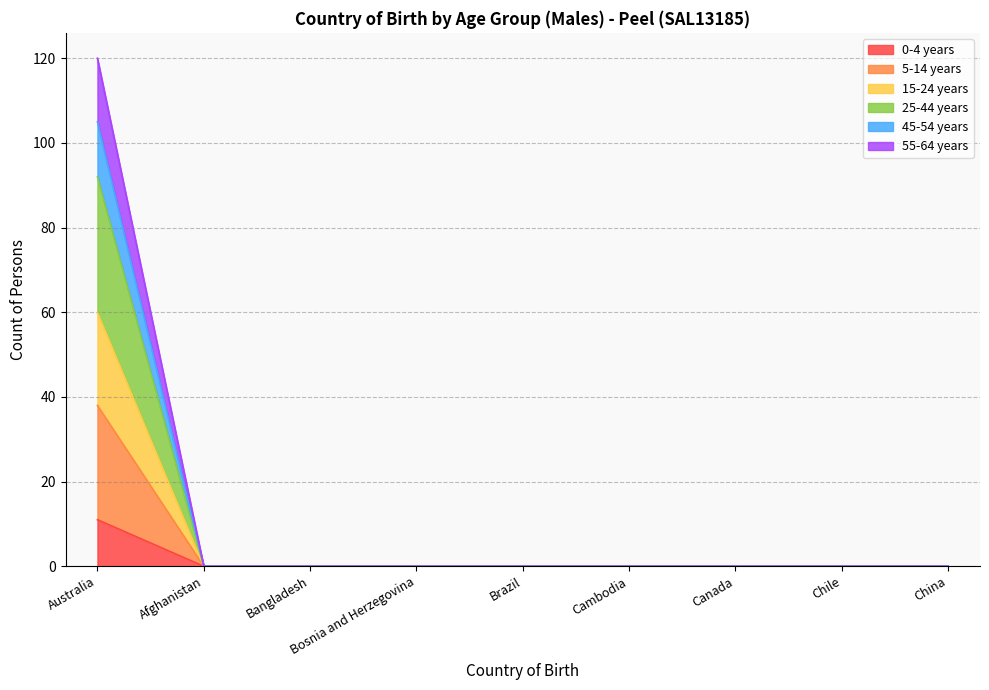

How many lines are shown in the chart?

6